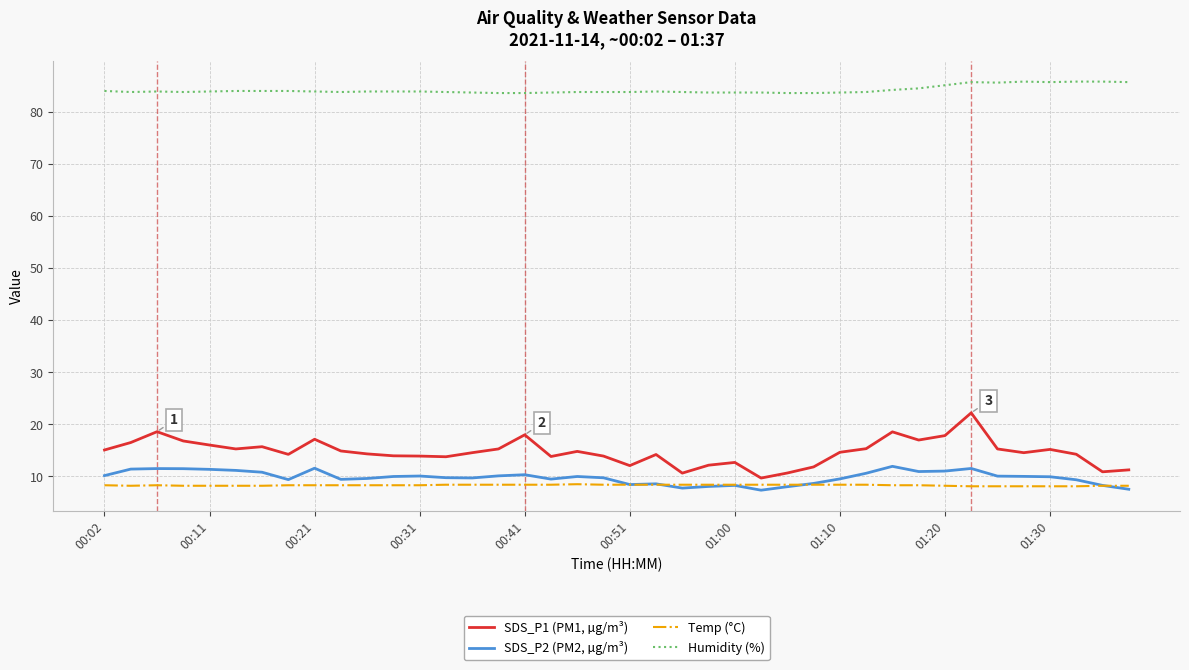

True or false: Humidity (%) and SDS_P2 (PM2, µg/m³) intersect in this chart.

False